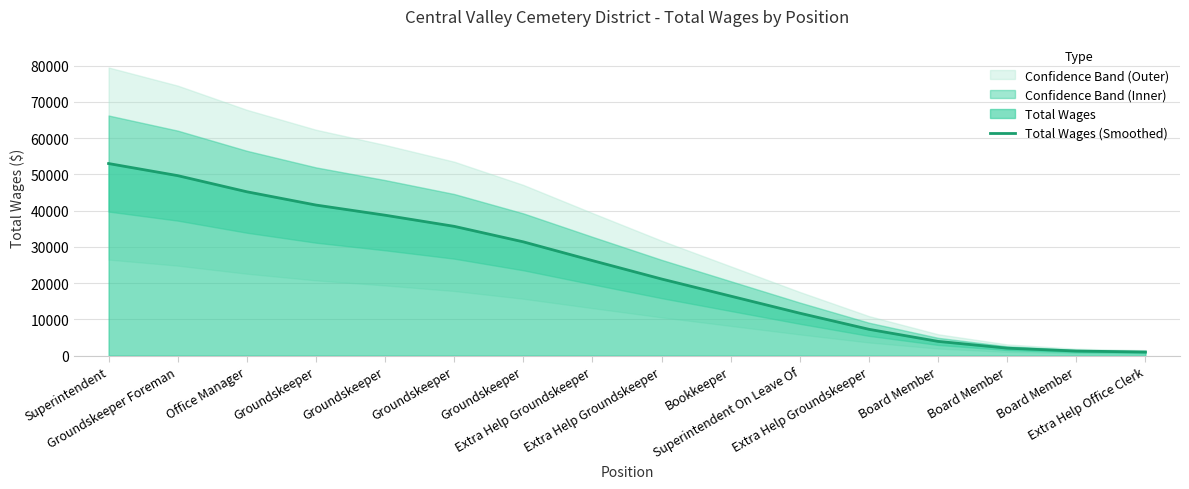

Rank the categories by value from lowest to highest.

Extra Help Office Clerk, Board Member, Board Member, Board Member, Extra Help Groundskeeper, Superintendent On Leave Of, Bookkeeper, Extra Help Groundskeeper, Extra Help Groundskeeper, Groundskeeper, Groundskeeper, Groundskeeper, Groundskeeper, Office Manager, Groundskeeper Foreman, Superintendent